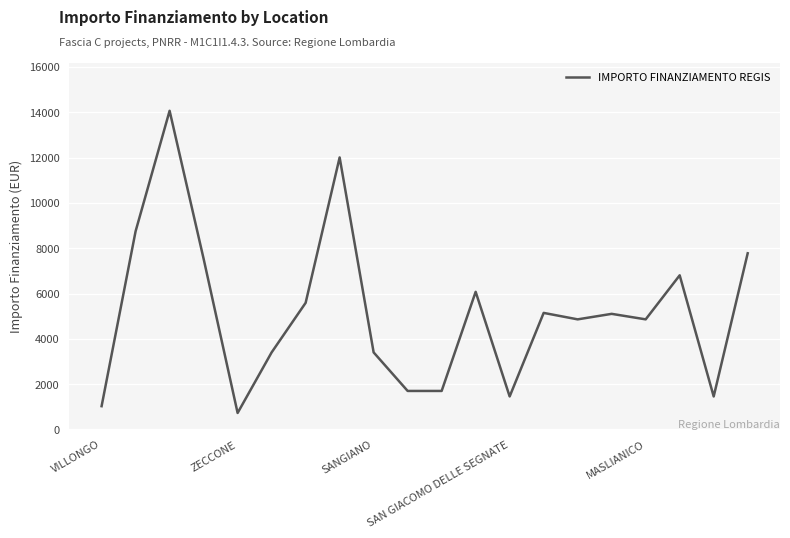

What is the difference between the maximum and minimum values?

13334